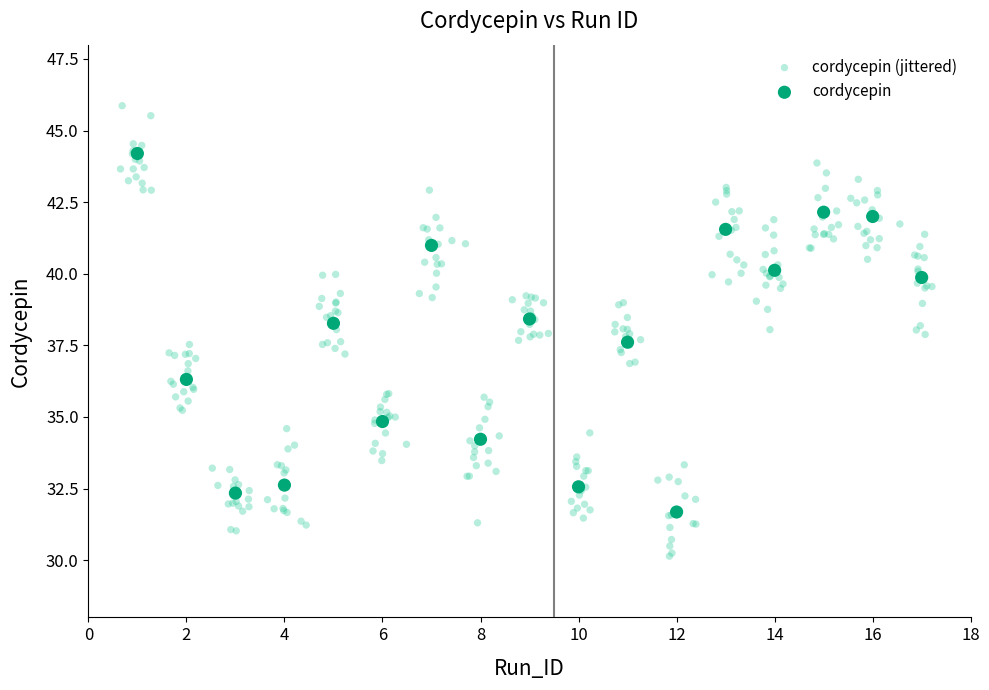

Which series has the largest Y range (max minus min)?

cordycepin (jittered)